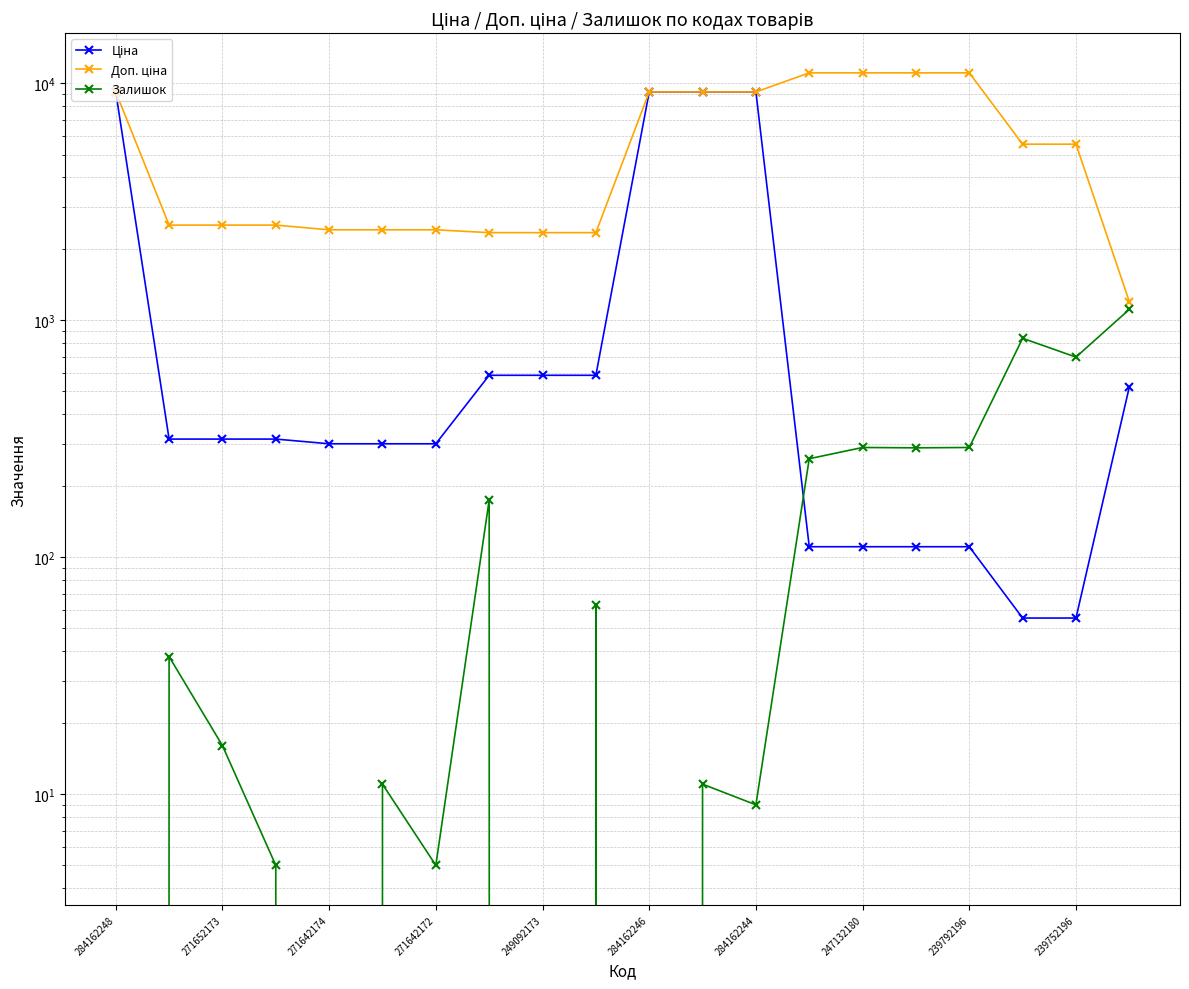

Rank the series at 11 from lowest to highest value.

Залишок, Ціна, Доп. ціна